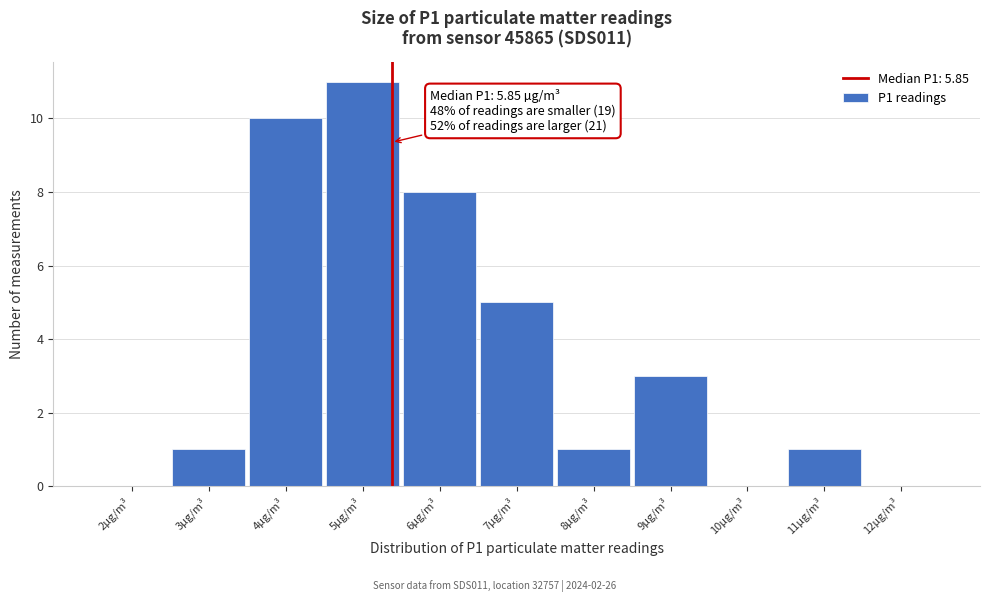

Reading right to left, what are all the values shown in this chart?

12µg/m³=0	11µg/m³=1	10µg/m³=0	9µg/m³=3	8µg/m³=1	7µg/m³=5	6µg/m³=8	5µg/m³=11	4µg/m³=10	3µg/m³=1	2µg/m³=0